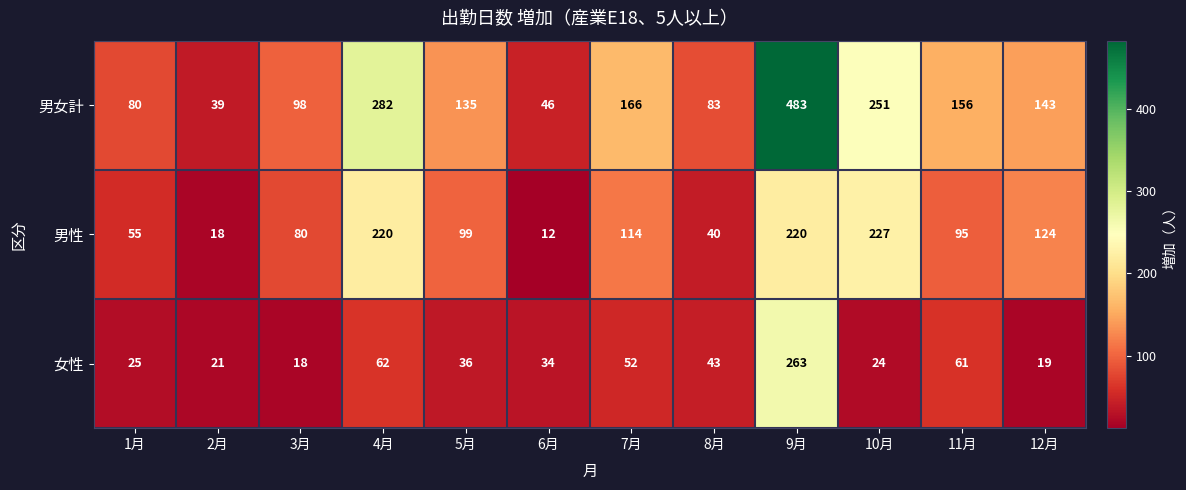

Which series has the largest total across all categories?

男女計